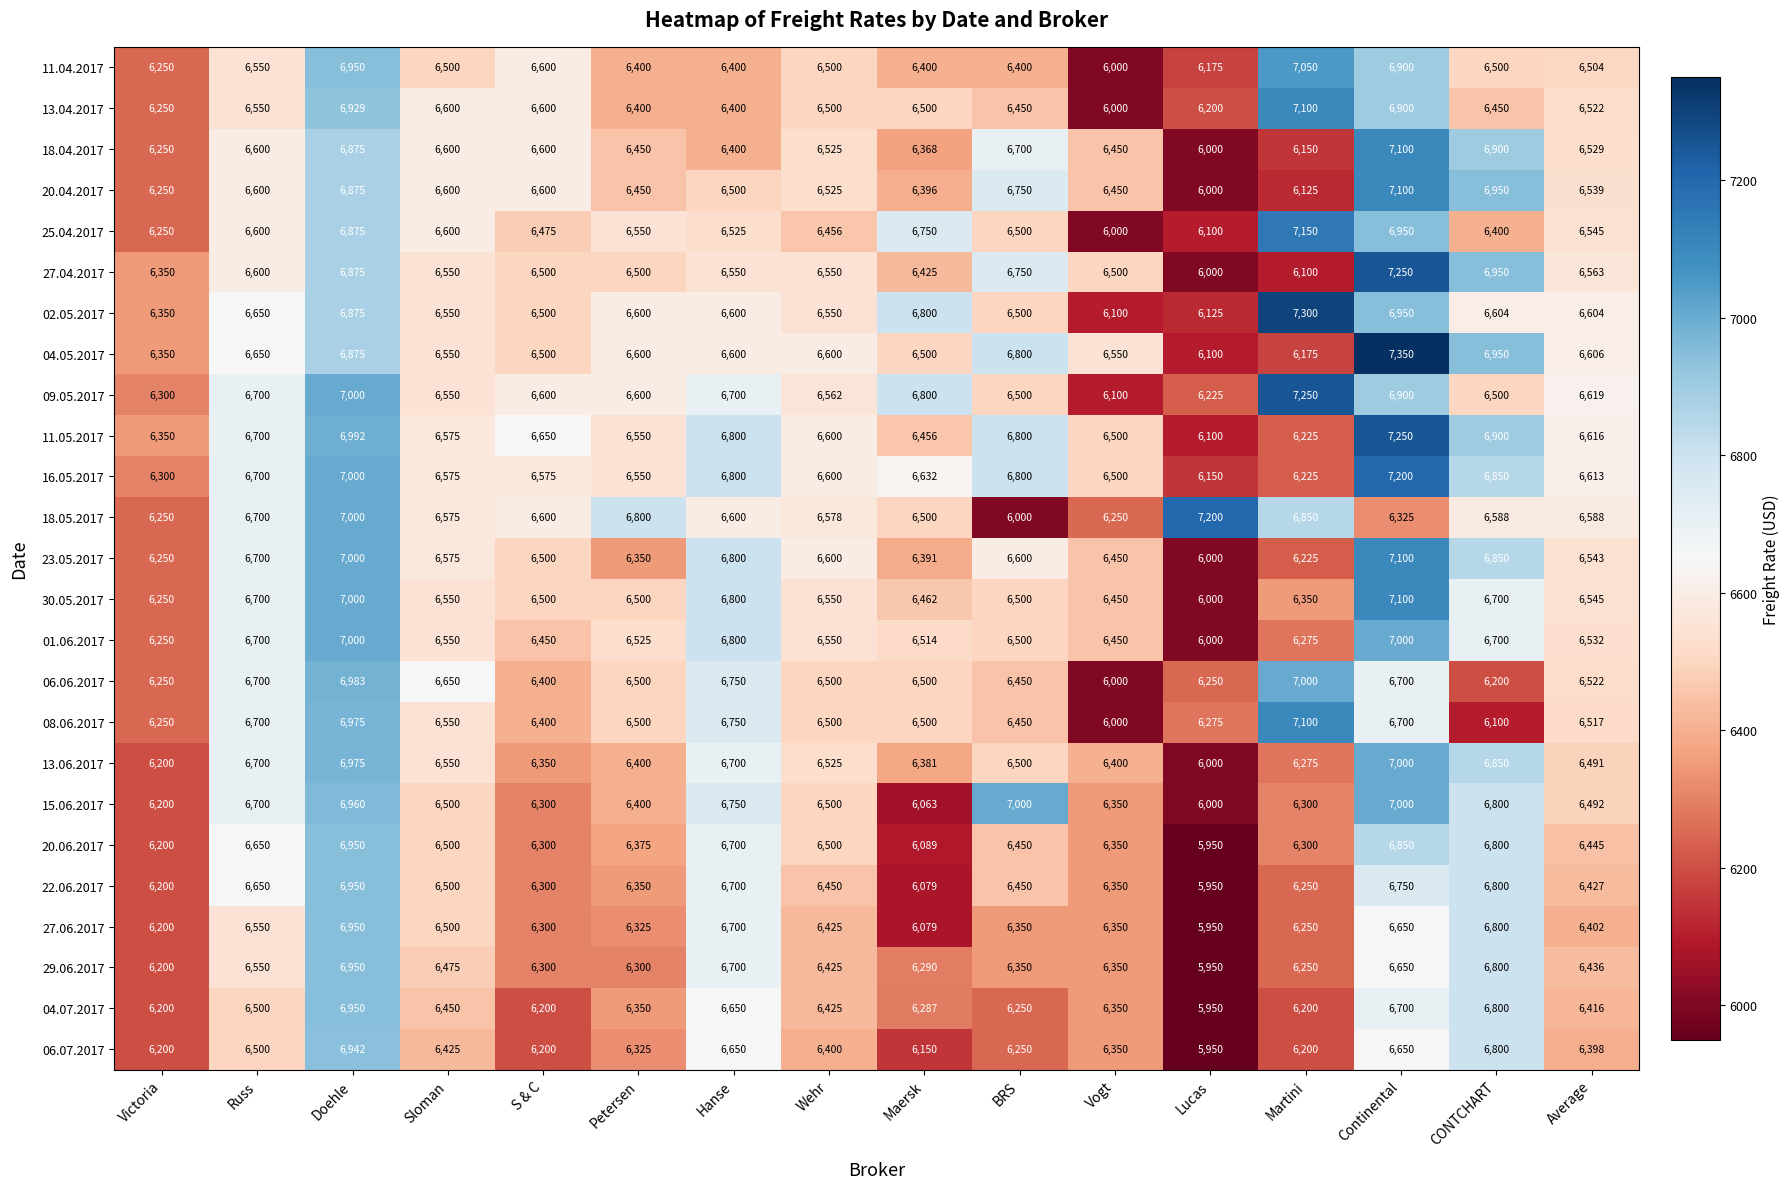

What is the difference between the highest and lowest values at Maersk?

737